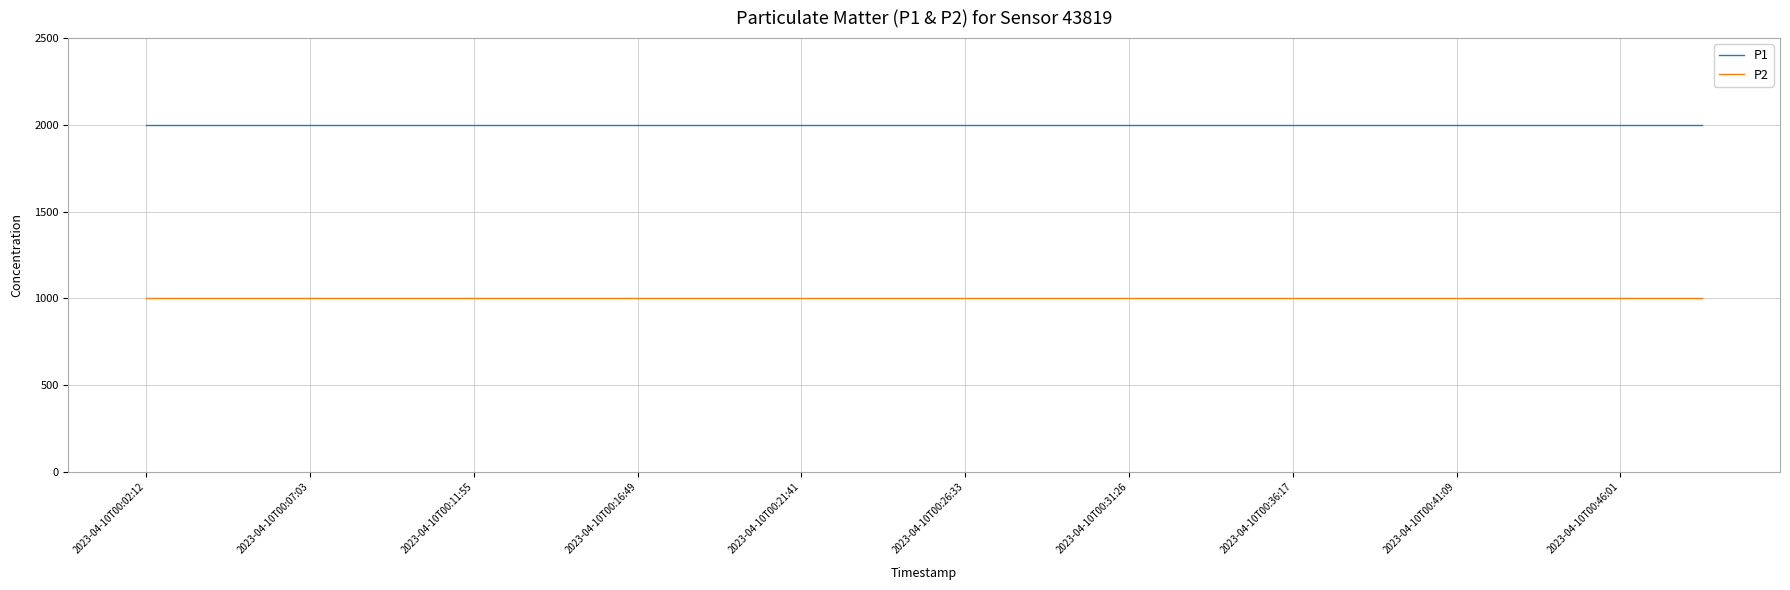

What is the highest value of the P2 series?

999.9